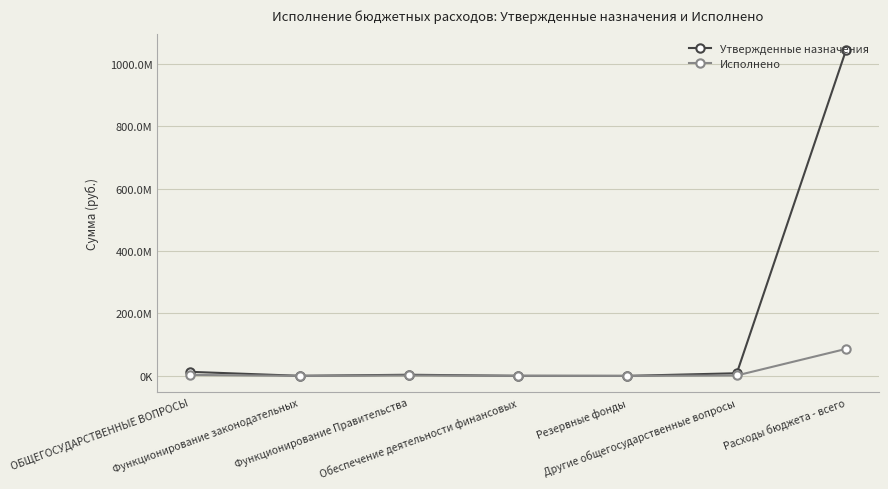

What are all the series names shown in the legend?

Утвержденные назначения, Исполнено